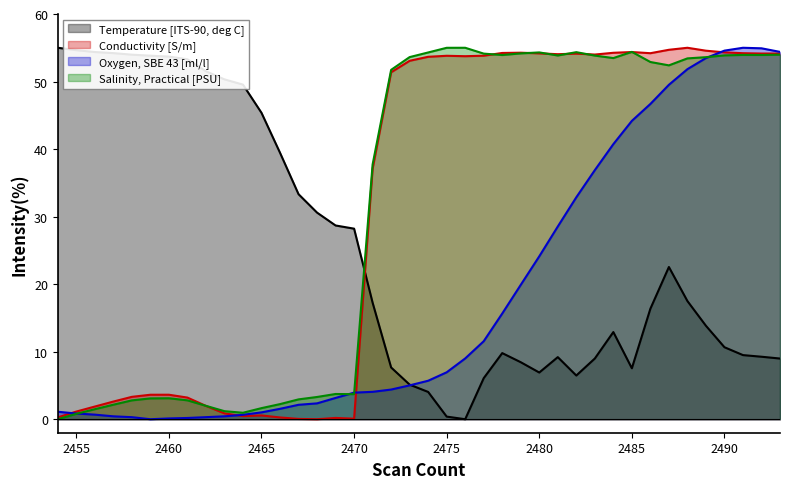

What is the approximate value of Salinity, Practical [PSU] at 2480?

54.3